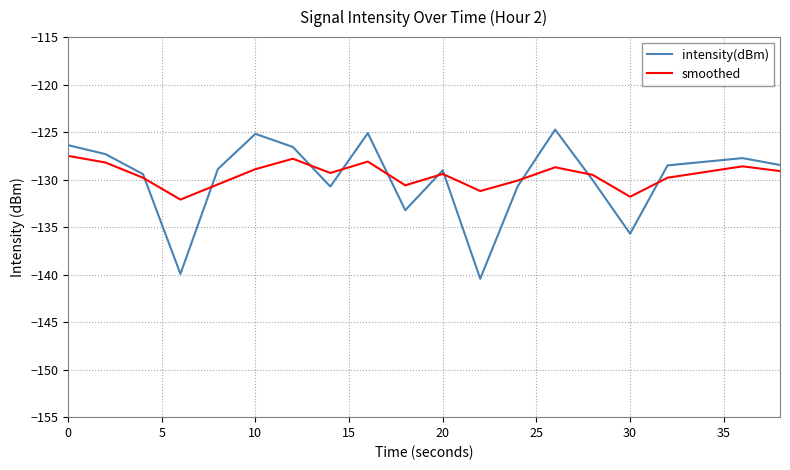

List the series in order of their peak value, highest first.

intensity(dBm), smoothed